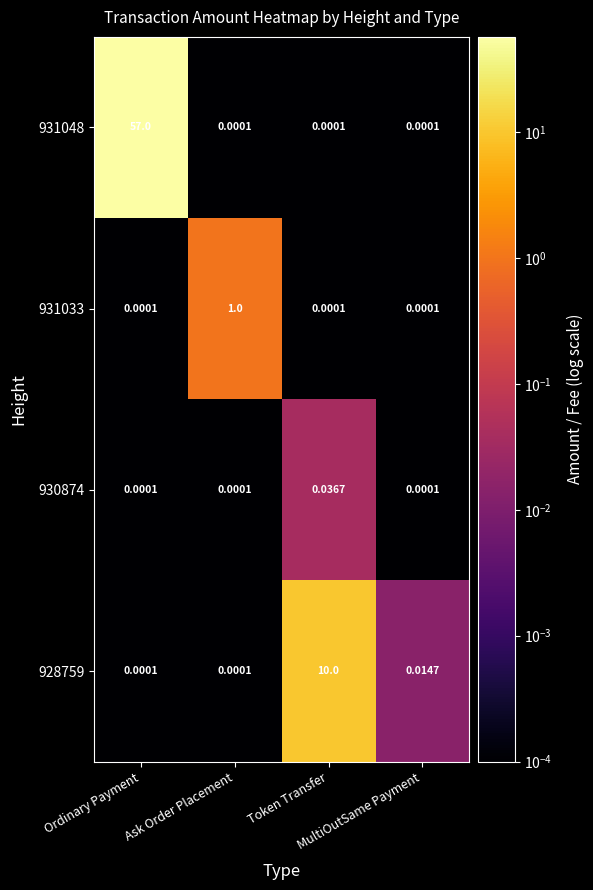

Which has a higher value, MultiOutSame Payment or Ask Order Placement?

MultiOutSame Payment